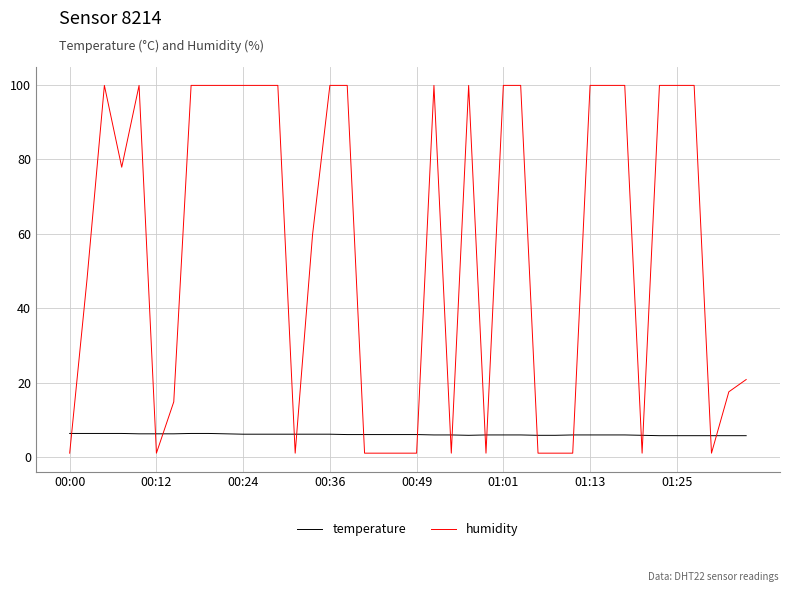

What is the lowest value of the humidity series?

1.0